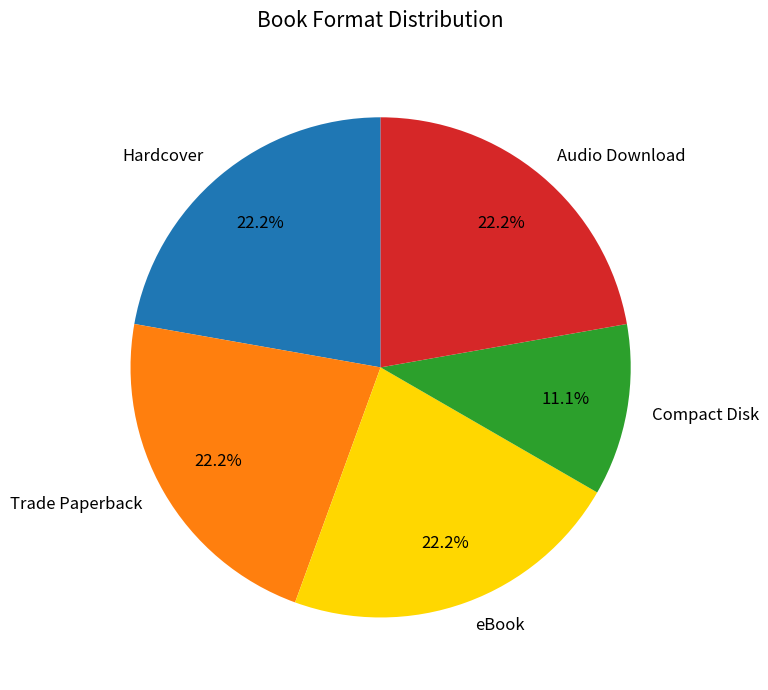

Which category has the smallest portion of the pie?

Compact Disk